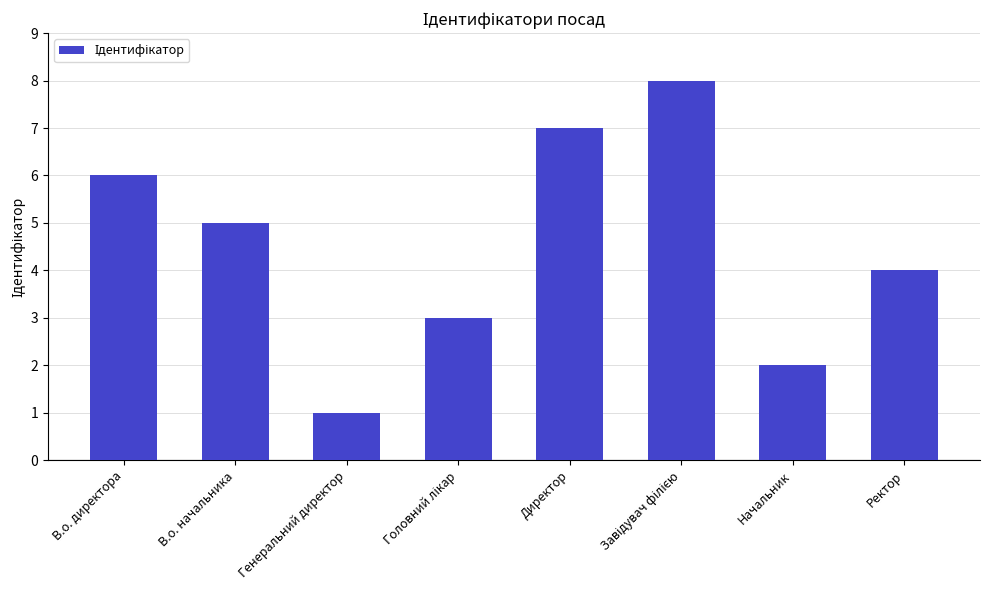

How many distinct data groups are displayed?

1